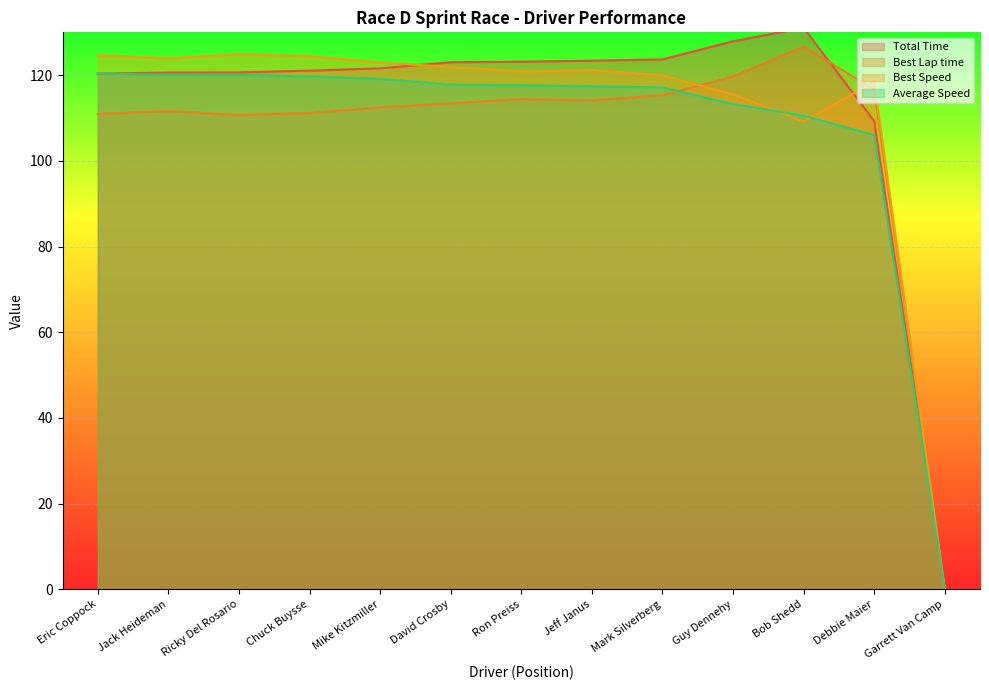

What position from the right is Mike Kitzmiller?

9